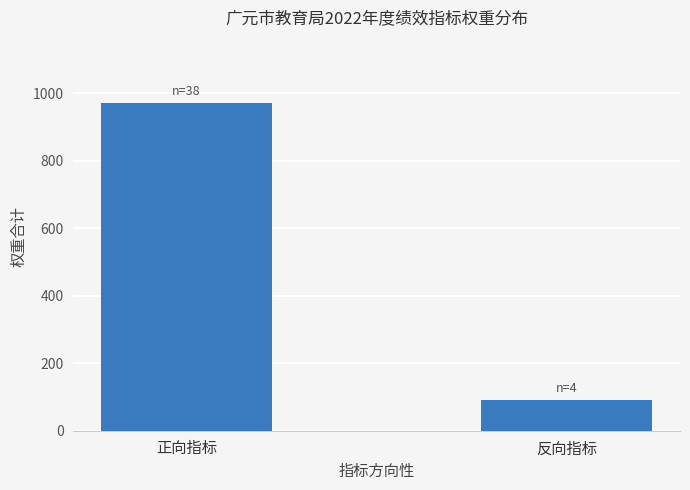

What is the change in value from 正向指标 to 反向指标?

-880